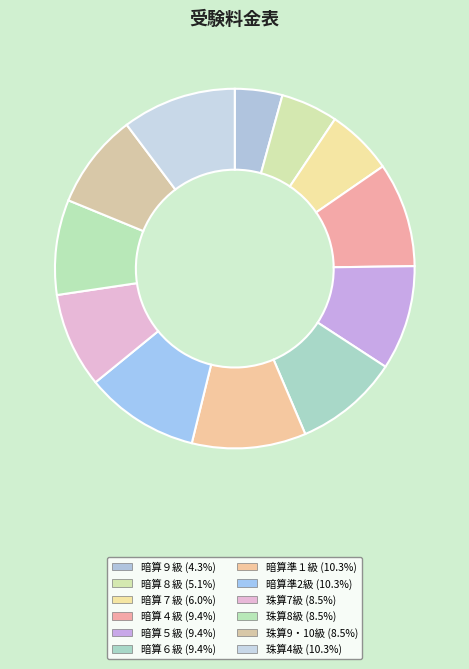

To the nearest percent, what percentage of the pie is 暗算準１級?

10%